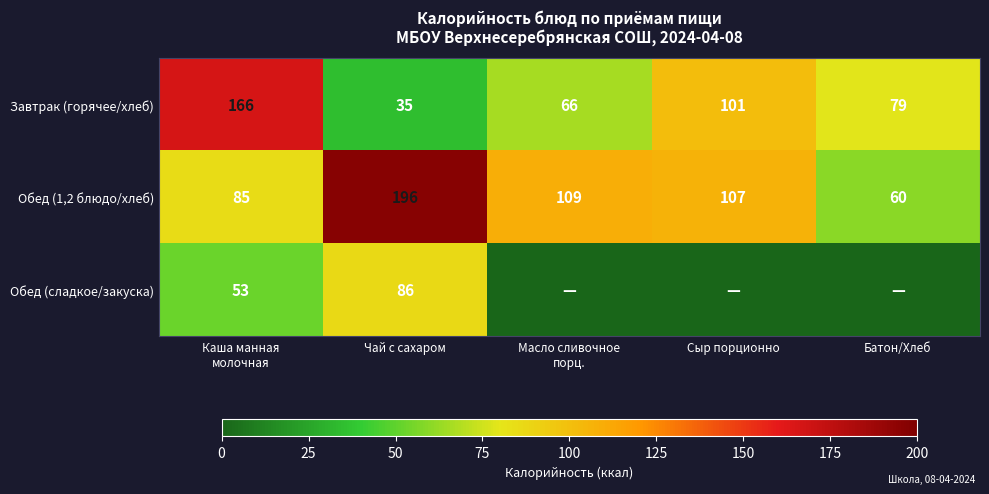

What is the difference between the maximum and minimum values in the Обед (1,2 блюдо/хлеб) series?

136